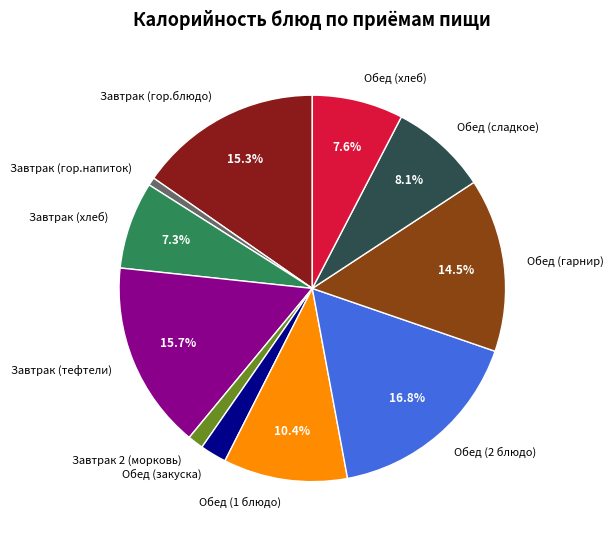

How many segments does this pie chart have?

11